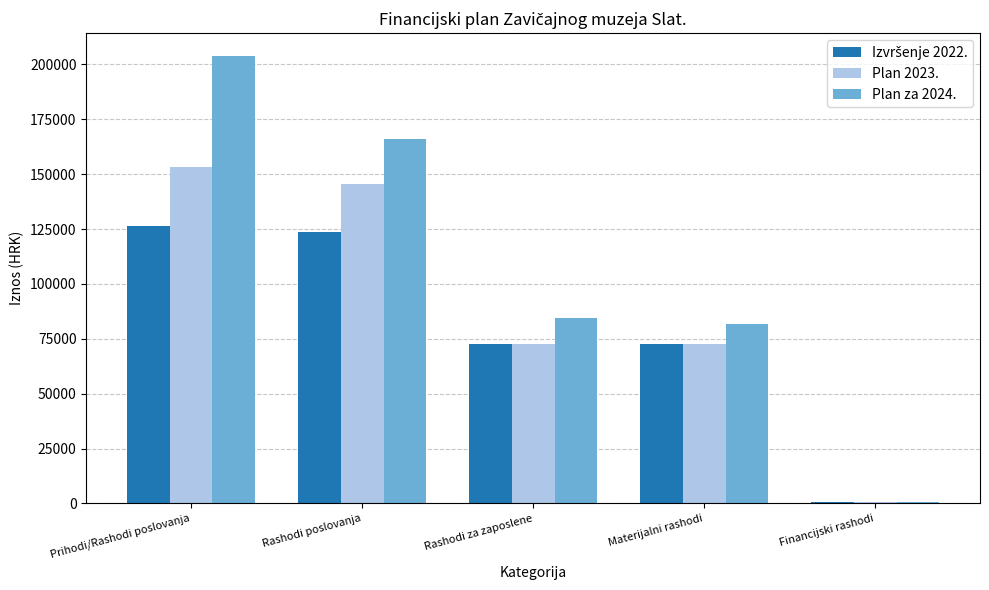

At which category is the sum across all series the highest?

Prihodi/Rashodi poslovanja